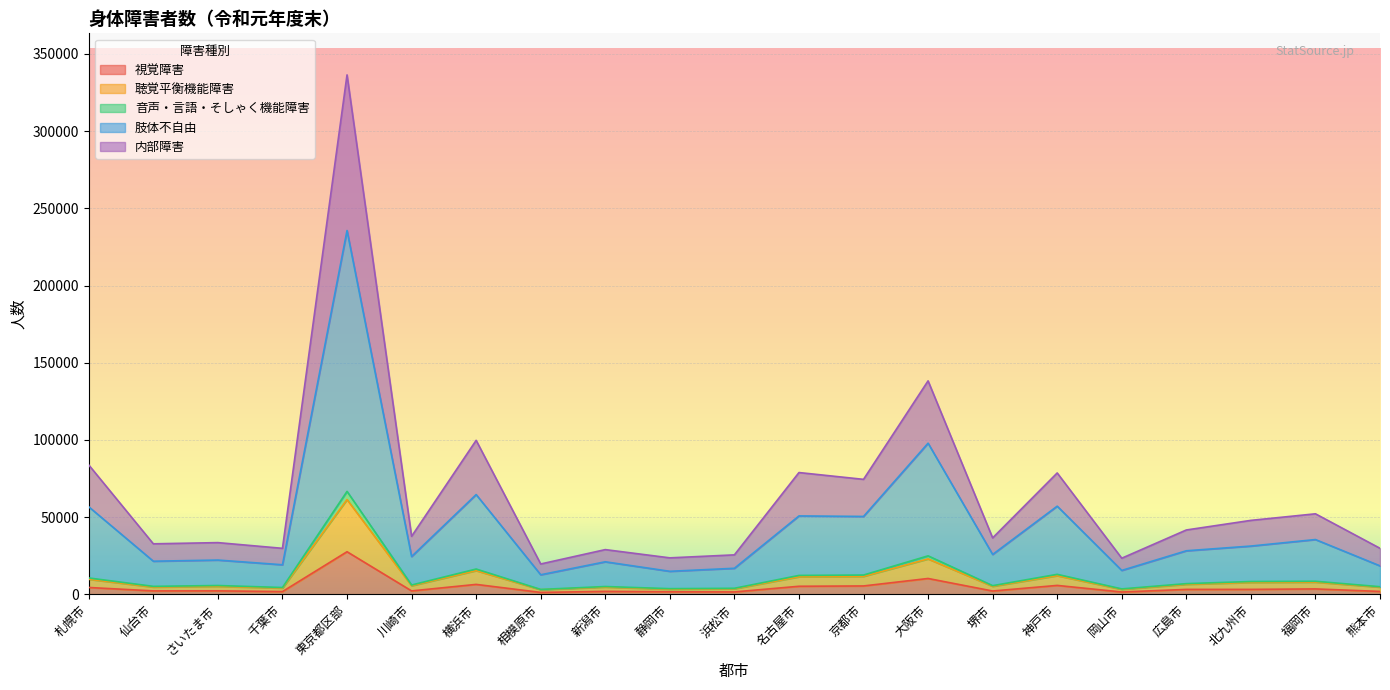

At which category is the sum across all series the highest?

東京都区部